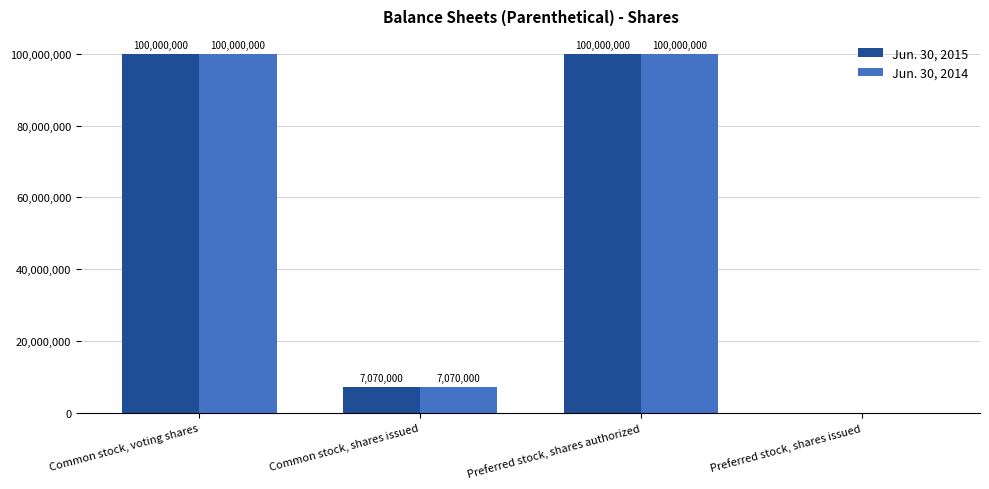

What is the sum of the Jun. 30, 2015 values at Preferred stock, shares authorized and Common stock, voting shares?

200000000